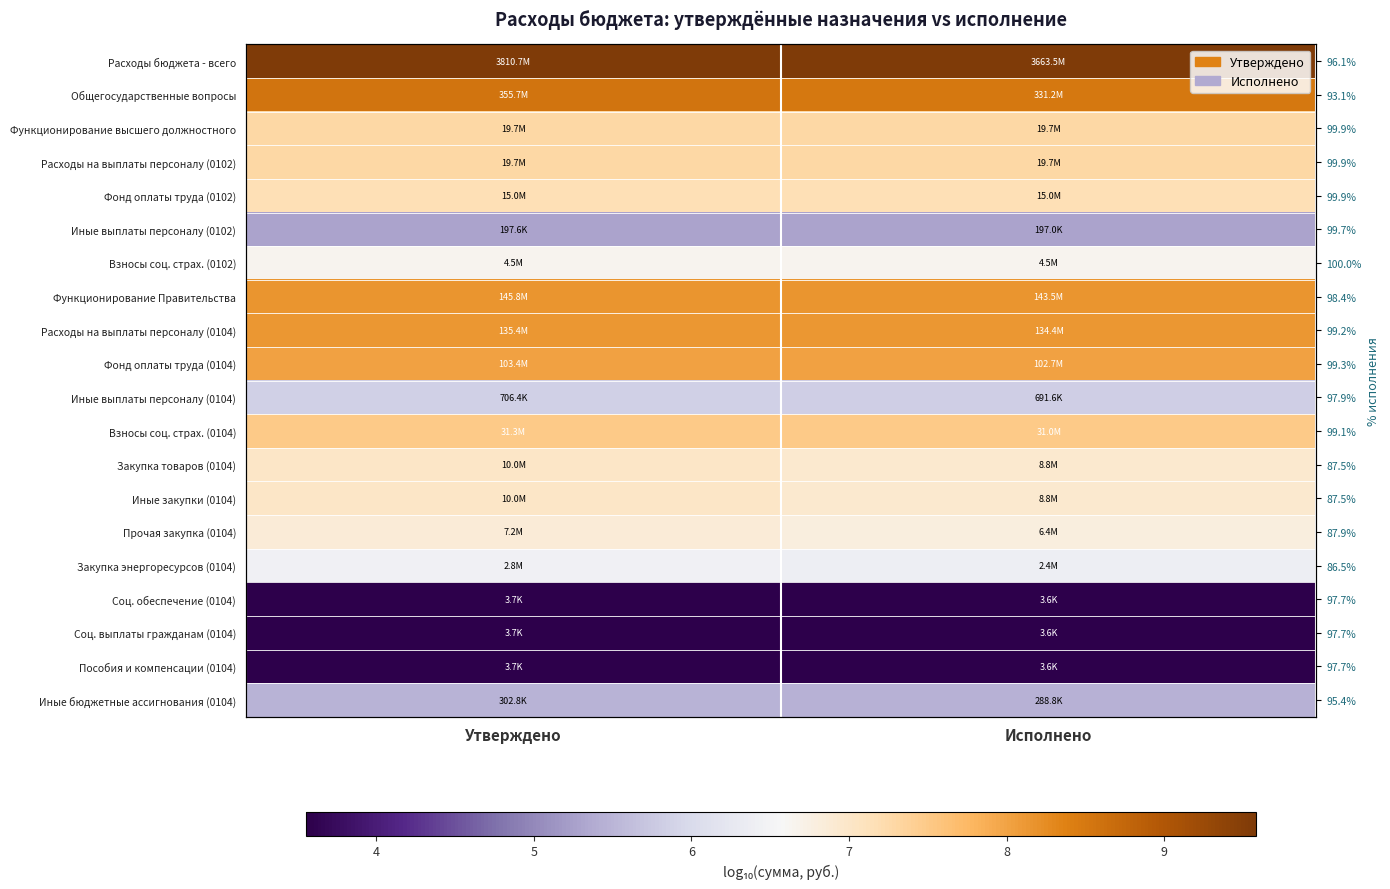

The Фонд оплаты труда (0102) series shows 7.2 at Исполнено. True or false?

True